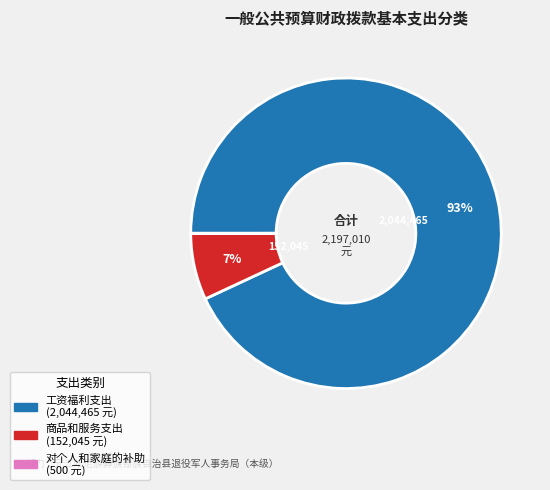

Is there any slice that represents more than half of the pie?

Yes